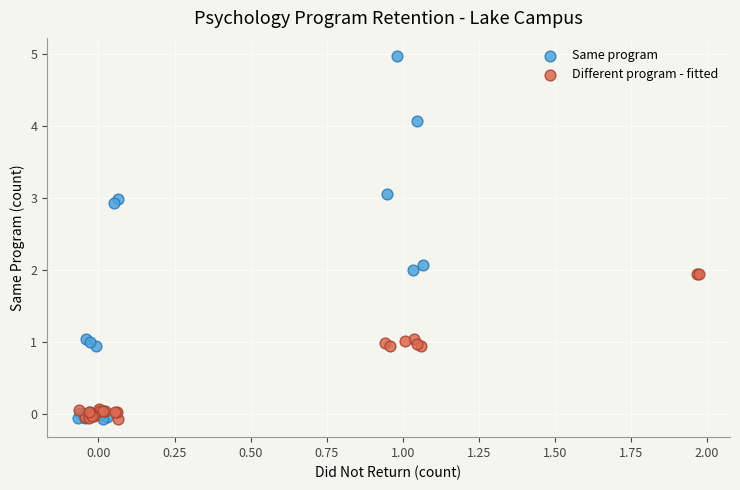

Which series has the largest Y range (max minus min)?

Same program